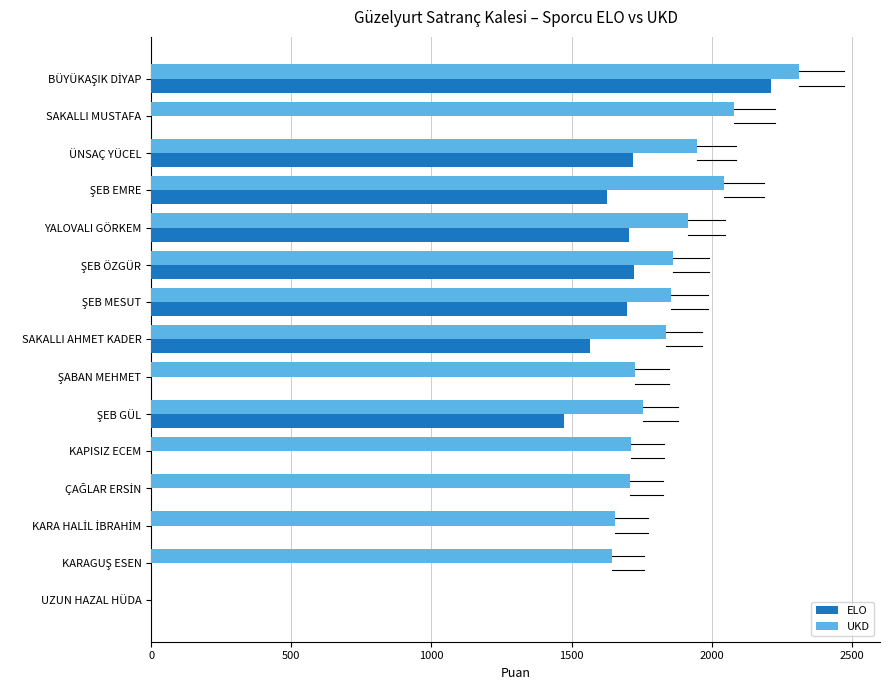

Which series changed the most between SAKALLI MUSTAFA and SAKALLI AHMET KADER?

ELO